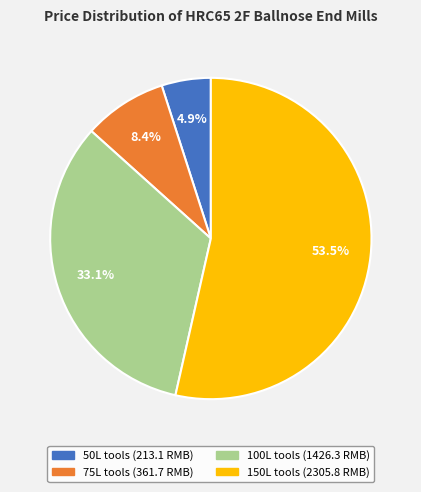

Does any single category account for the majority?

Yes